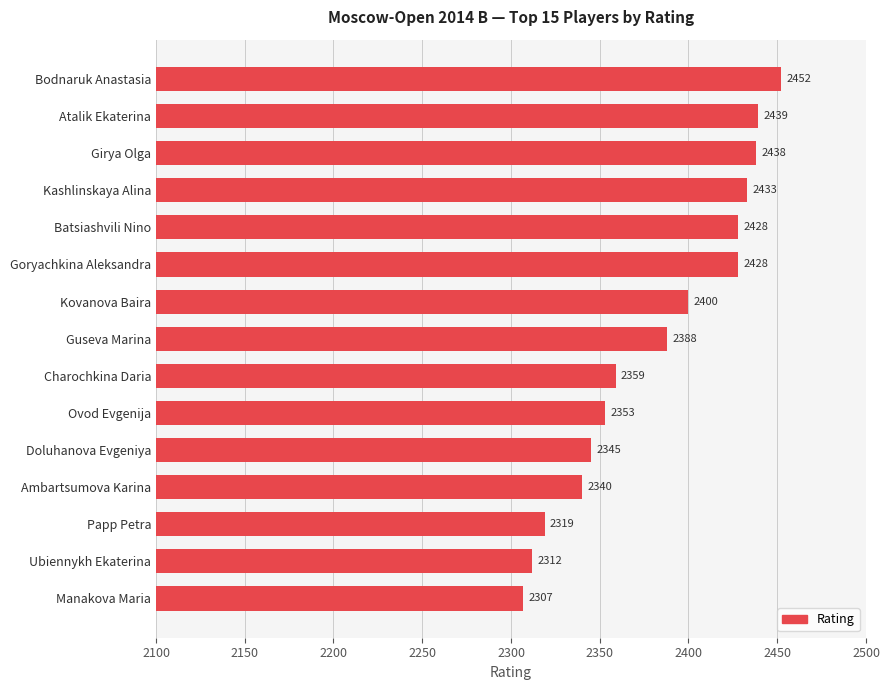

Does the chart contain any negative values?

No